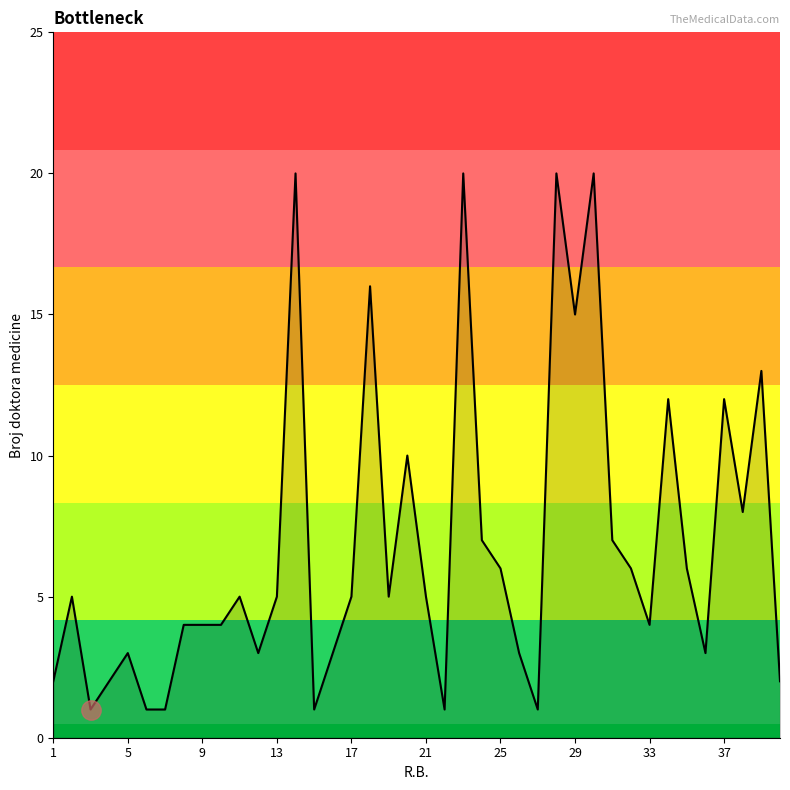

What is the smallest value displayed?

1